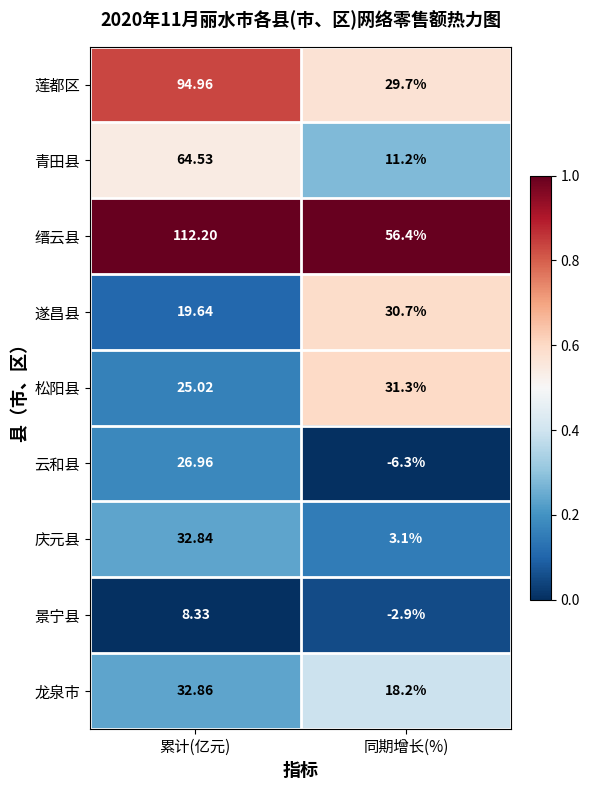

What is the maximum value shown in the chart?

112.2